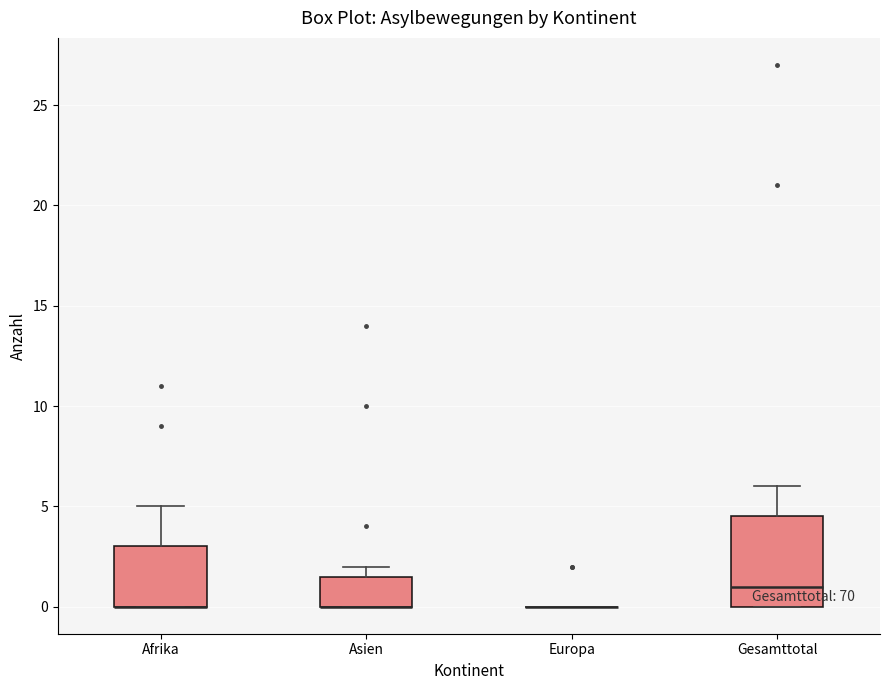

Reading left to right, read every box against the y-axis: the position of its median line, the range the box covers, and the ends of its whiskers. The values are not printed on the chart, so give them approximately, as read against the axis.

Afrika: median 0.0 (drawn on the box's lower edge), box 0.0 to 3.0, whiskers 0.0 to 5.0
Asien: median 0.0 (drawn on the box's lower edge), box 0.0 to 1.5, whiskers 0.0 to 2.0
Europa: box collapsed to a line at 0.0, whiskers 0.0 to 0.0
Gesamttotal: median 1.0, box 0.0 to 4.5, whiskers 0.0 to 6.0